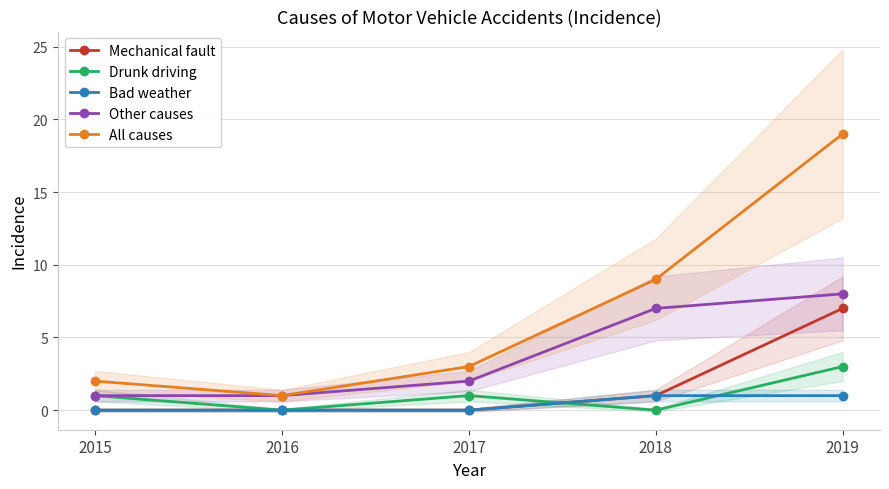

What is the value of the Bad weather point at the 4th from the left?

1